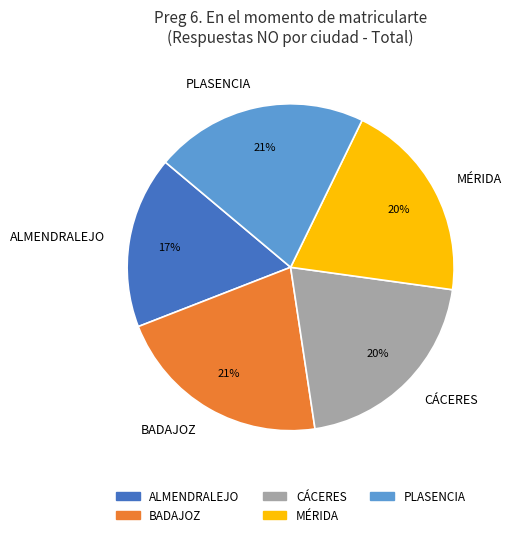

Is there any slice that represents more than half of the pie?

No